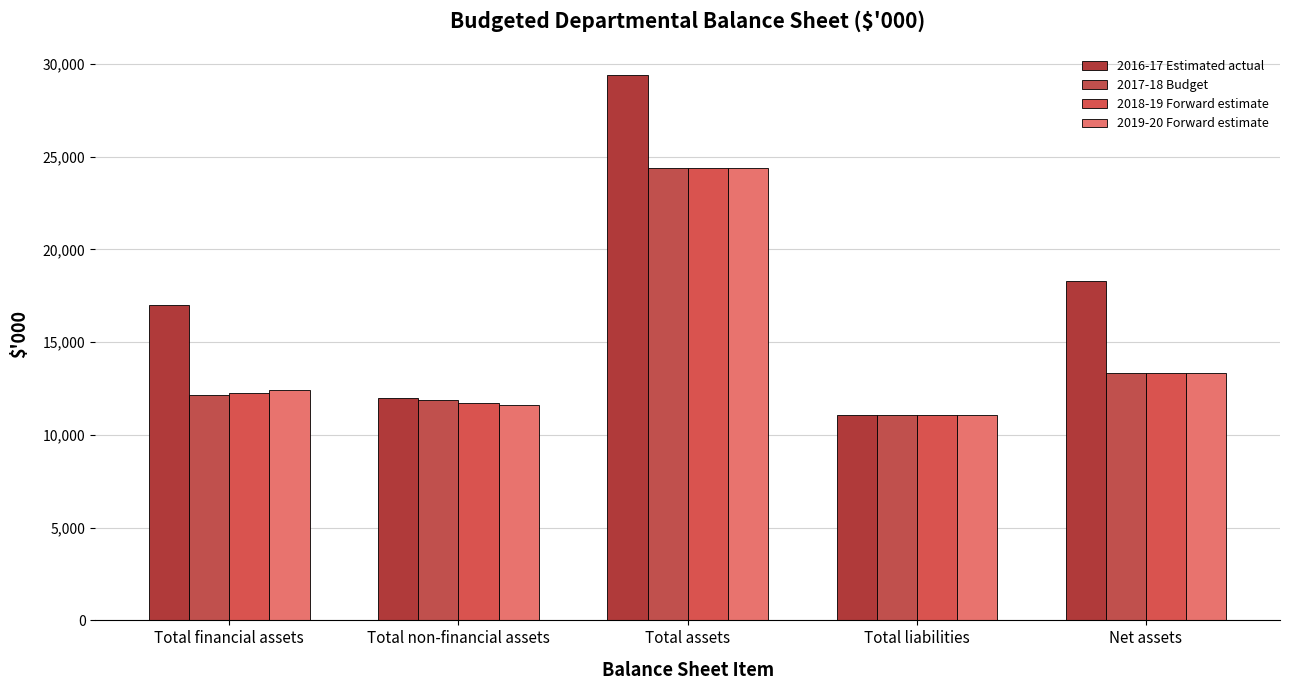

What is the difference between the maximum and minimum values in the 2016-17 Estimated actual series?

18317